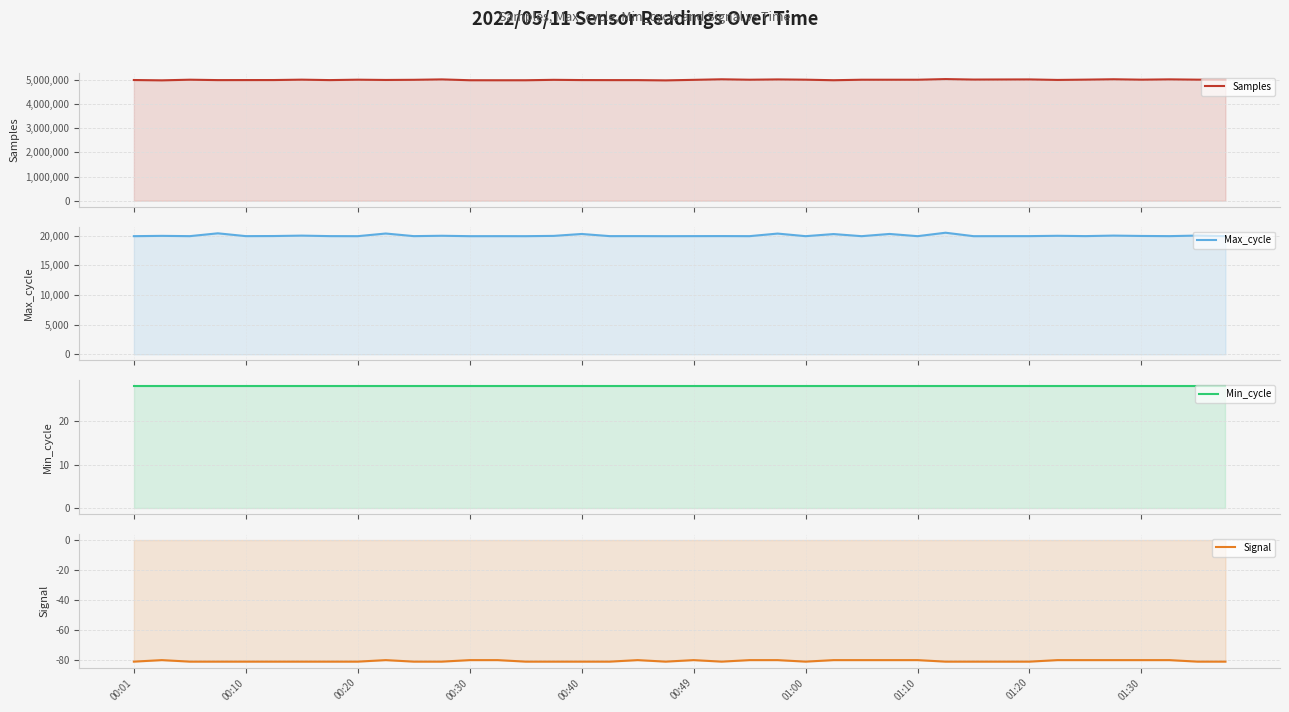

How many series are shown in this chart?

4